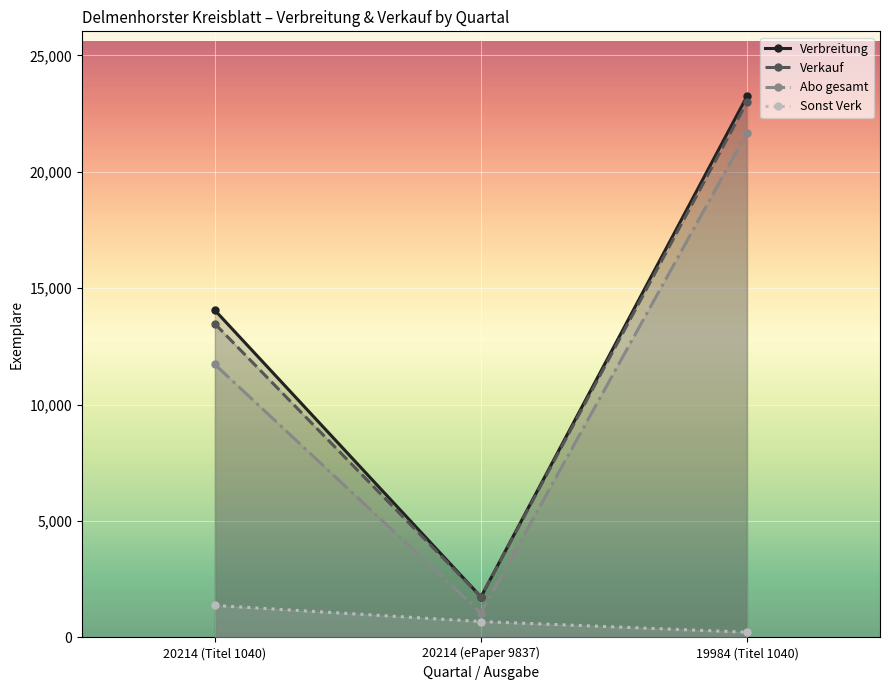

What is the sum of the Verbreitung values at 20214 (ePaper 9837) and 19984 (Titel 1040)?

24989